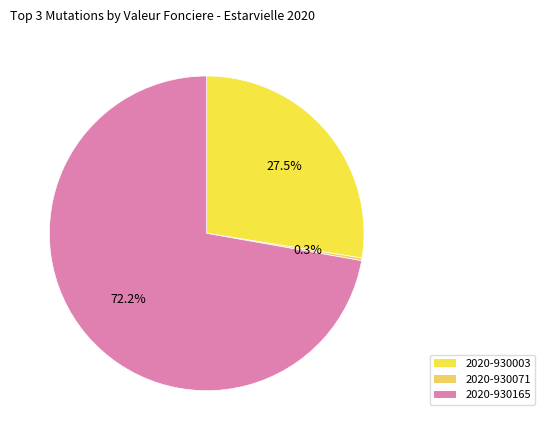

What percentage do 2020-930165 and 2020-930071 together represent?

72.5%